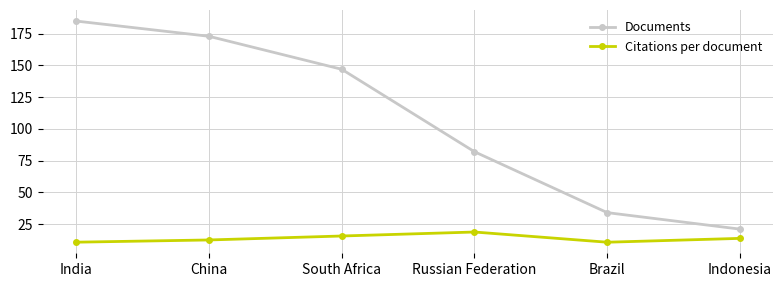

How many data points in Citations per document are less than 13?

3